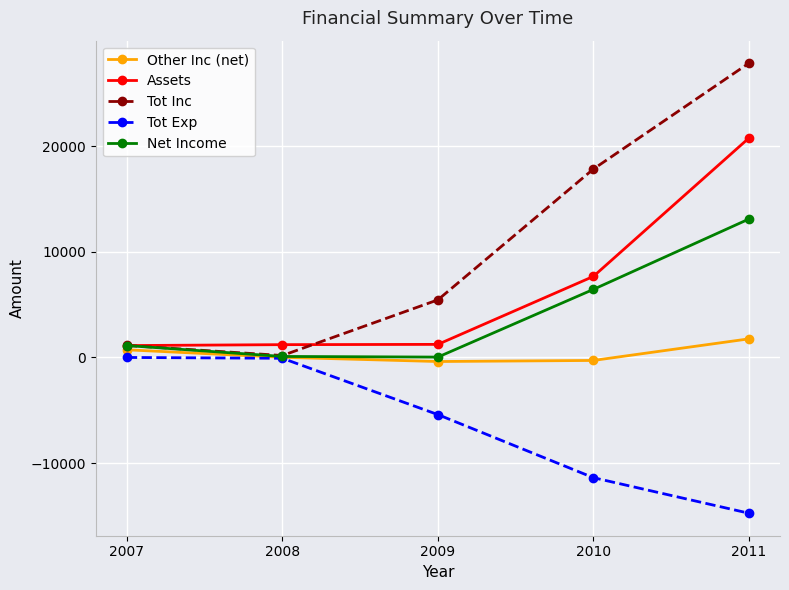

Which series has the largest total across all categories?

Tot Inc